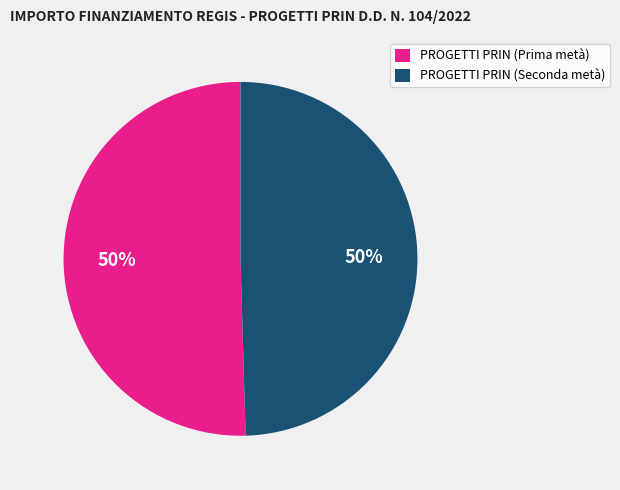

True or false: PROGETTI PRIN (Seconda metà) accounts for 50% of the total.

True